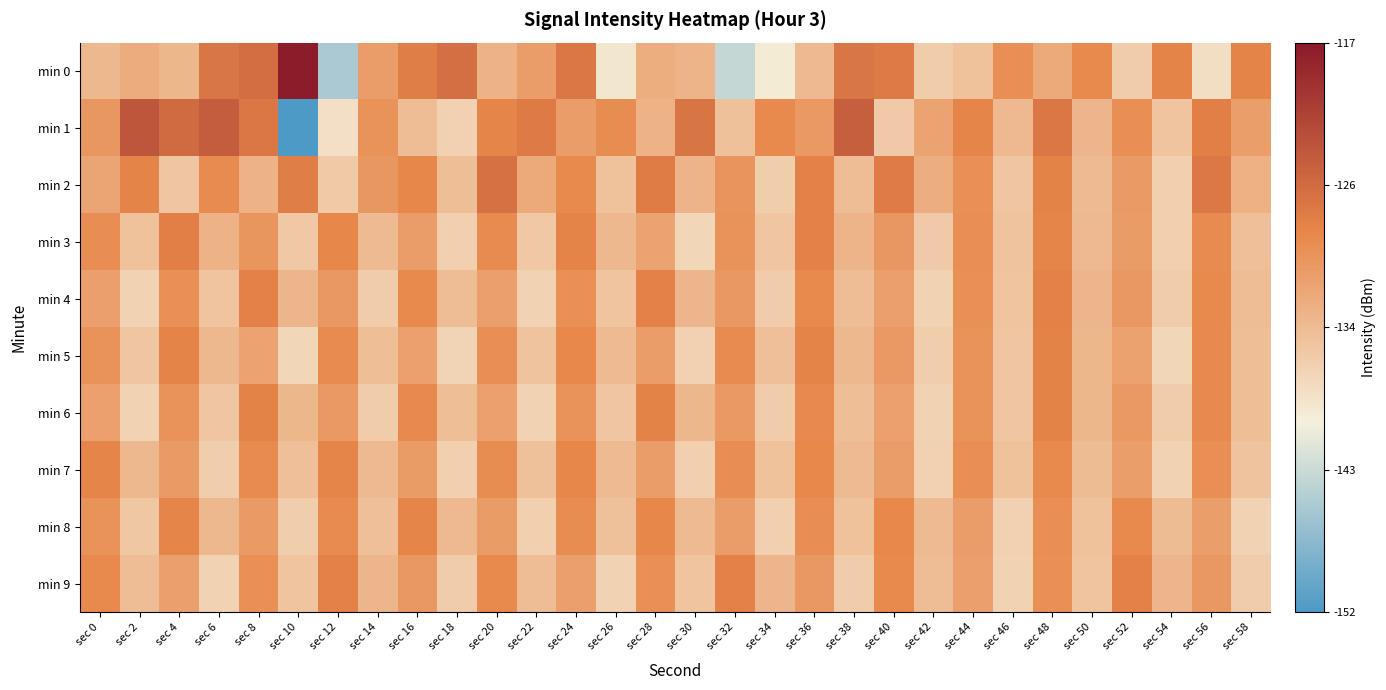

Which series has the widest spread of values?

min 1